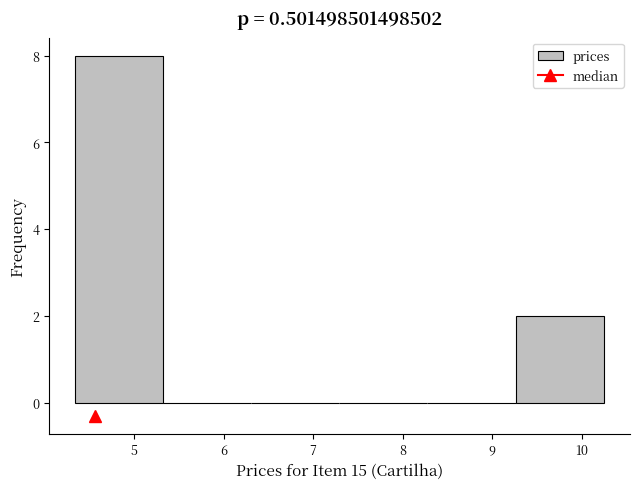

How tall is the bar that spans 9.3 to 10.2 on the x-axis? Neither the bar edges nor the heights are printed on the chart, so give them approximately, as read against the axes.

2